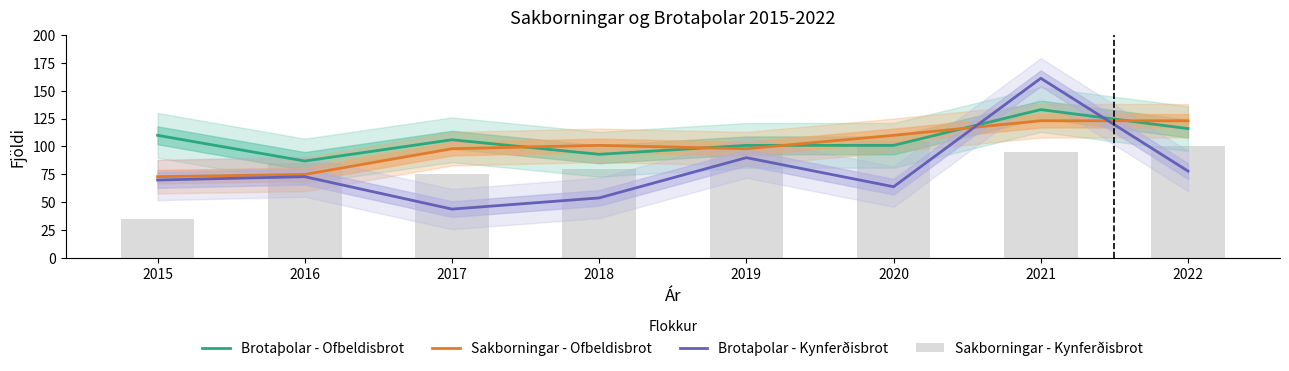

At how many categories does at least one series exceed 123?

1